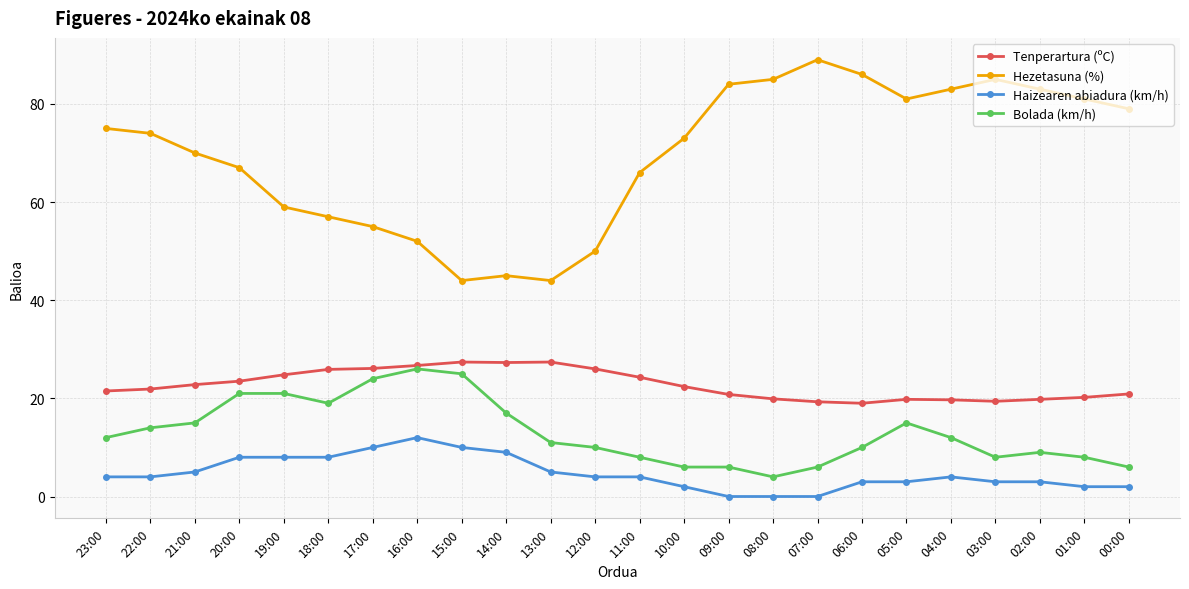

What is the average value of the Tenperartura (ºC) series?

22.8